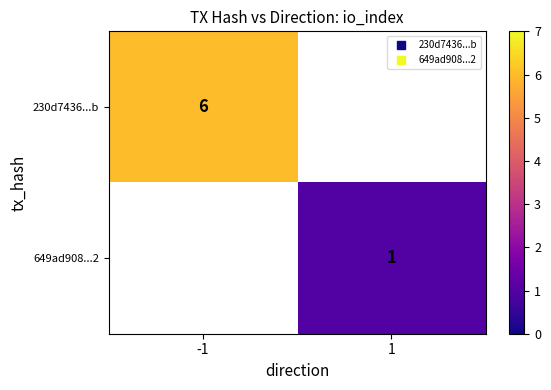

Which series has the widest spread of values?

230d7436...b